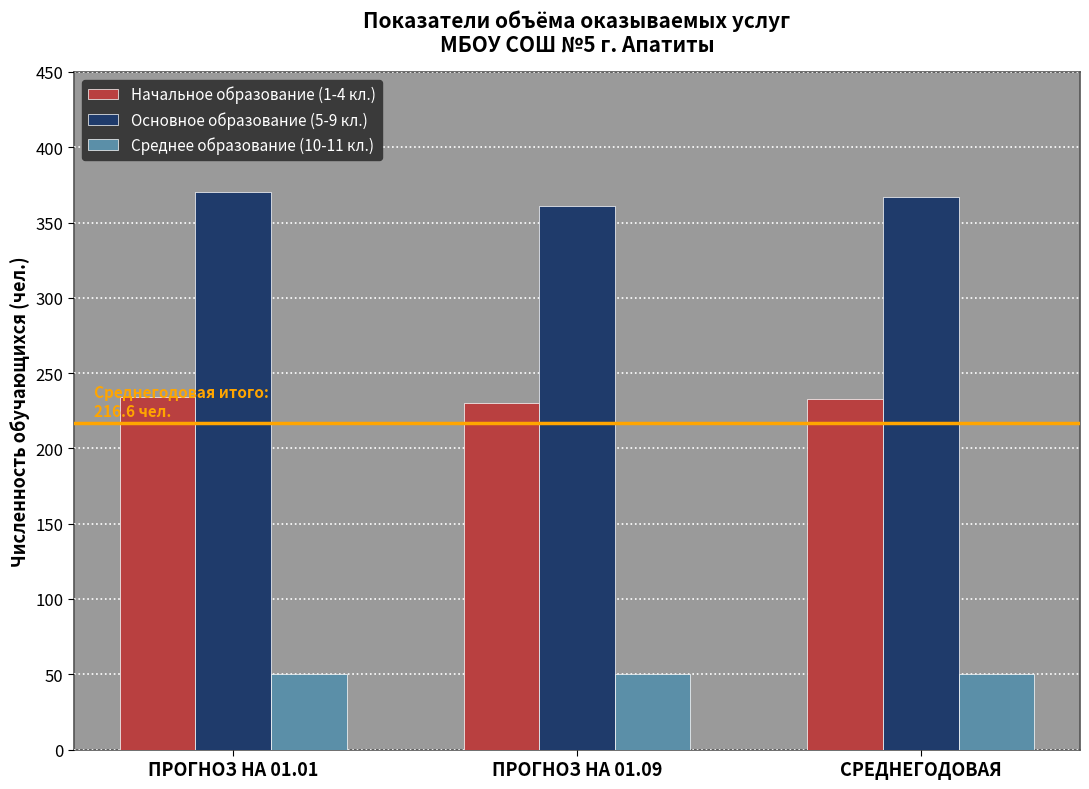

Does the chart contain stacked bars?

No